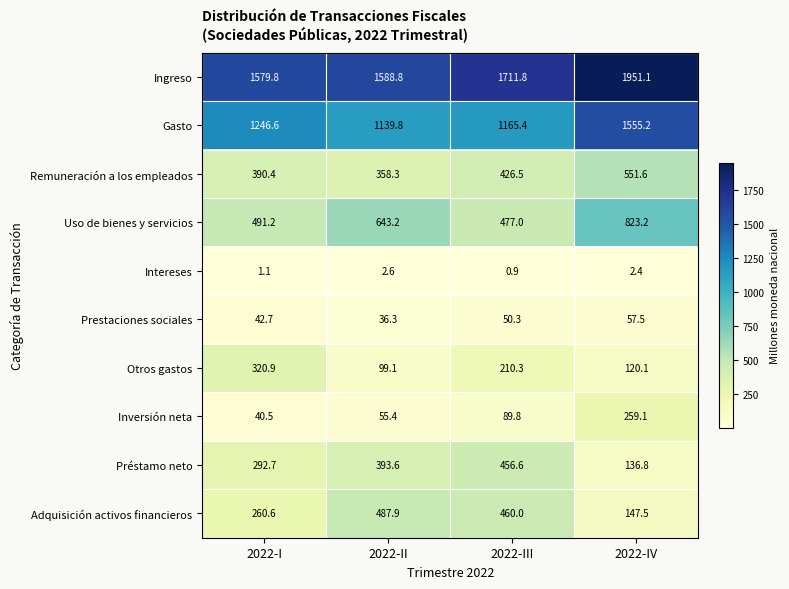

How many values in the Otros gastos series exceed 210?

2